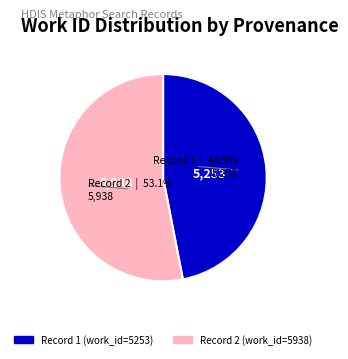

Does any single category account for the majority?

Yes